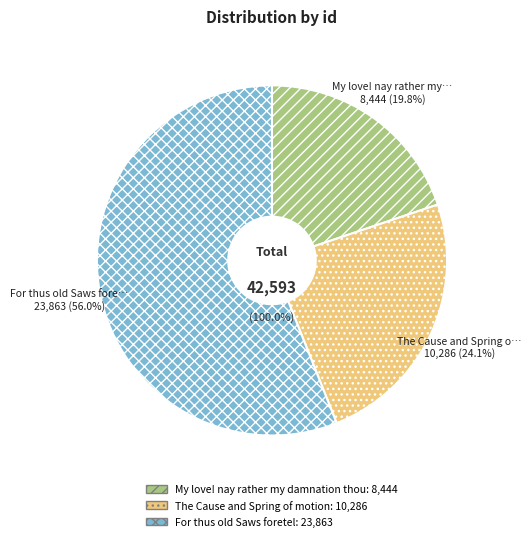

How many segments does this pie chart have?

3